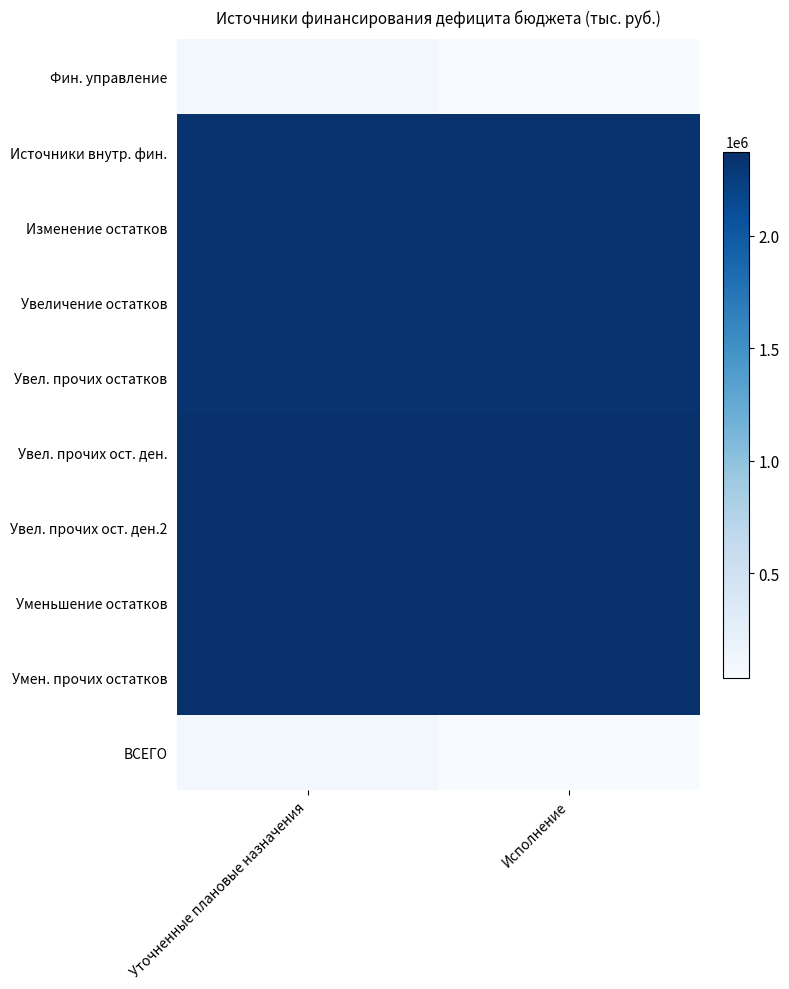

What is the total value across all series at Исполнение?

18917024.4